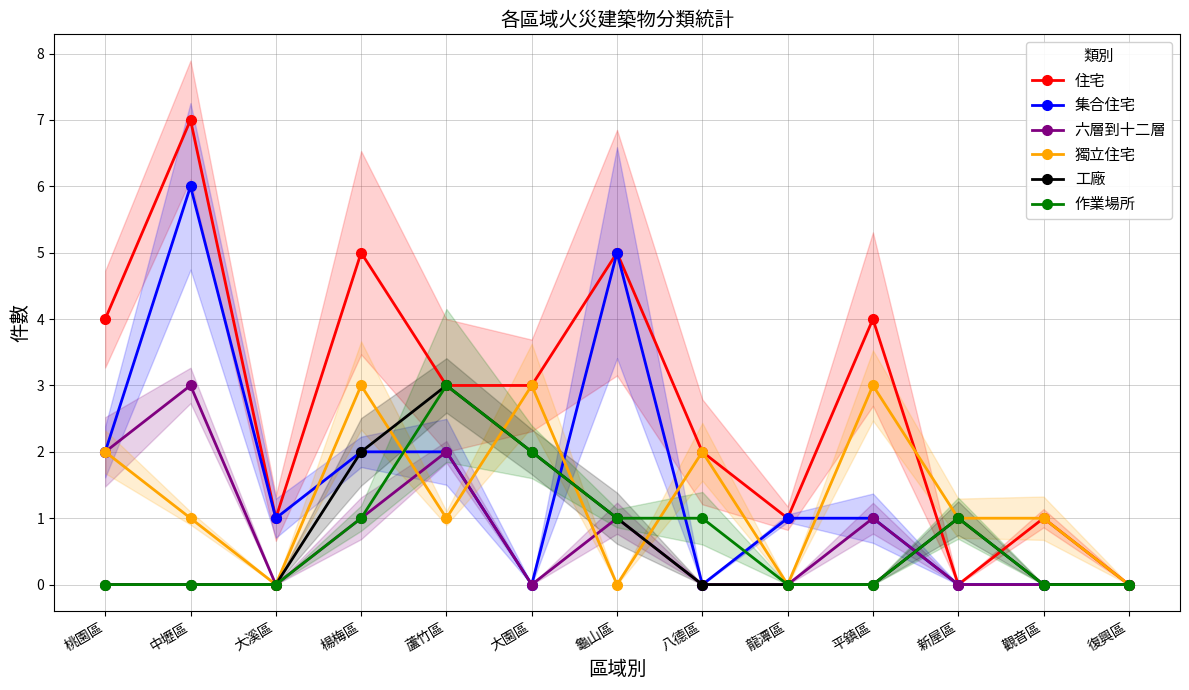

What is the label of the 2nd point from the right?

觀音區